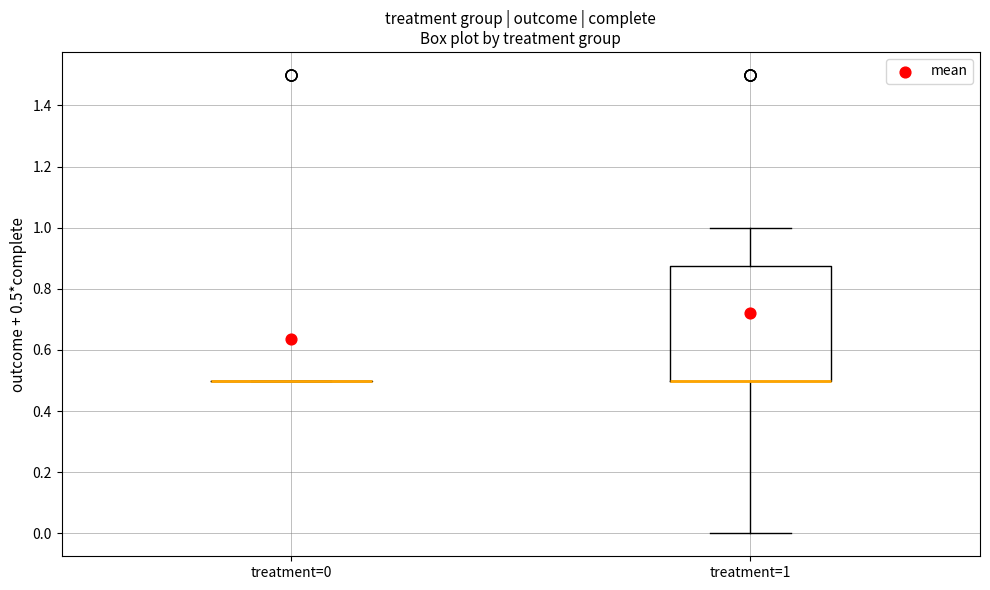

Reading left to right, transcribe this box plot: for each box, give where its median line is, the range the box spans, and where its two whiskers end, as read against the y-axis. The values are not printed on the chart, so give them approximately, as read against the axis.

treatment=0: box collapsed to a line at 0.50, whiskers 0.50 to 0.50
treatment=1: median 0.50 (drawn on the box's lower edge), box 0.50 to 0.88, whiskers 0.00 to 1.00